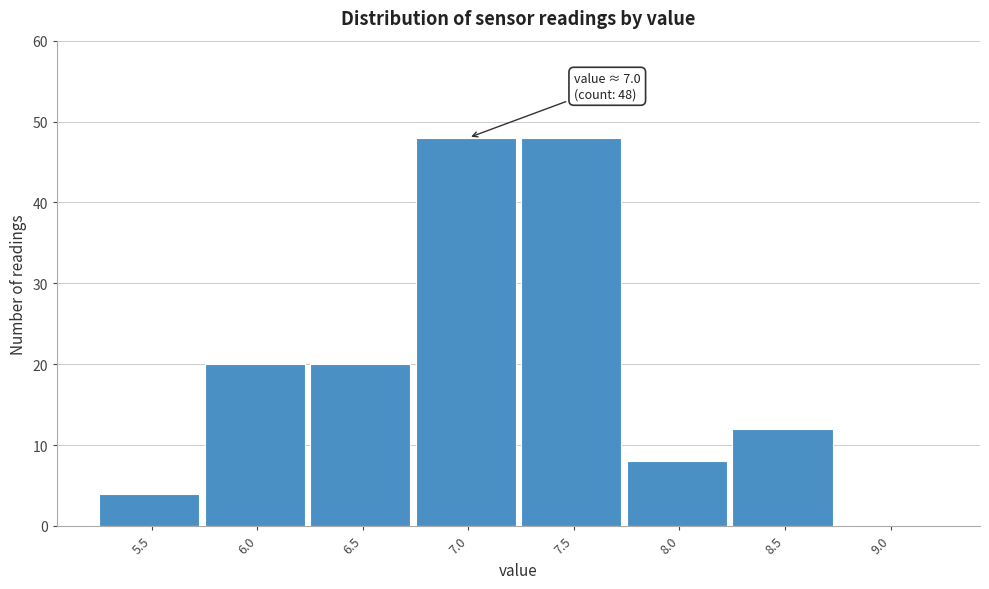

Reading right to left, what are all the values shown in this chart?

9.0=0	8.5=12	8.0=8	7.5=48	7.0=48	6.5=20	6.0=20	5.5=4